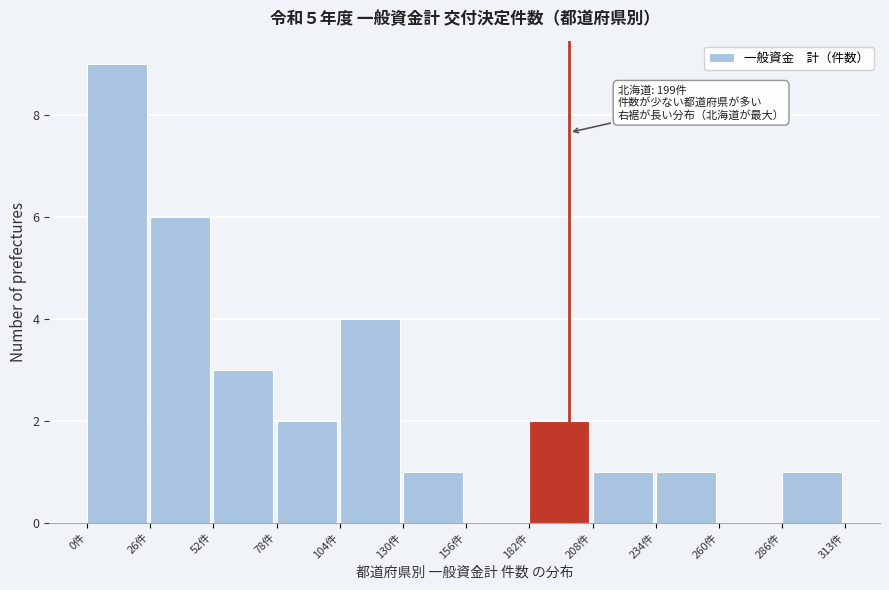

Which range on the x-axis has the tallest bar?

0 to 25